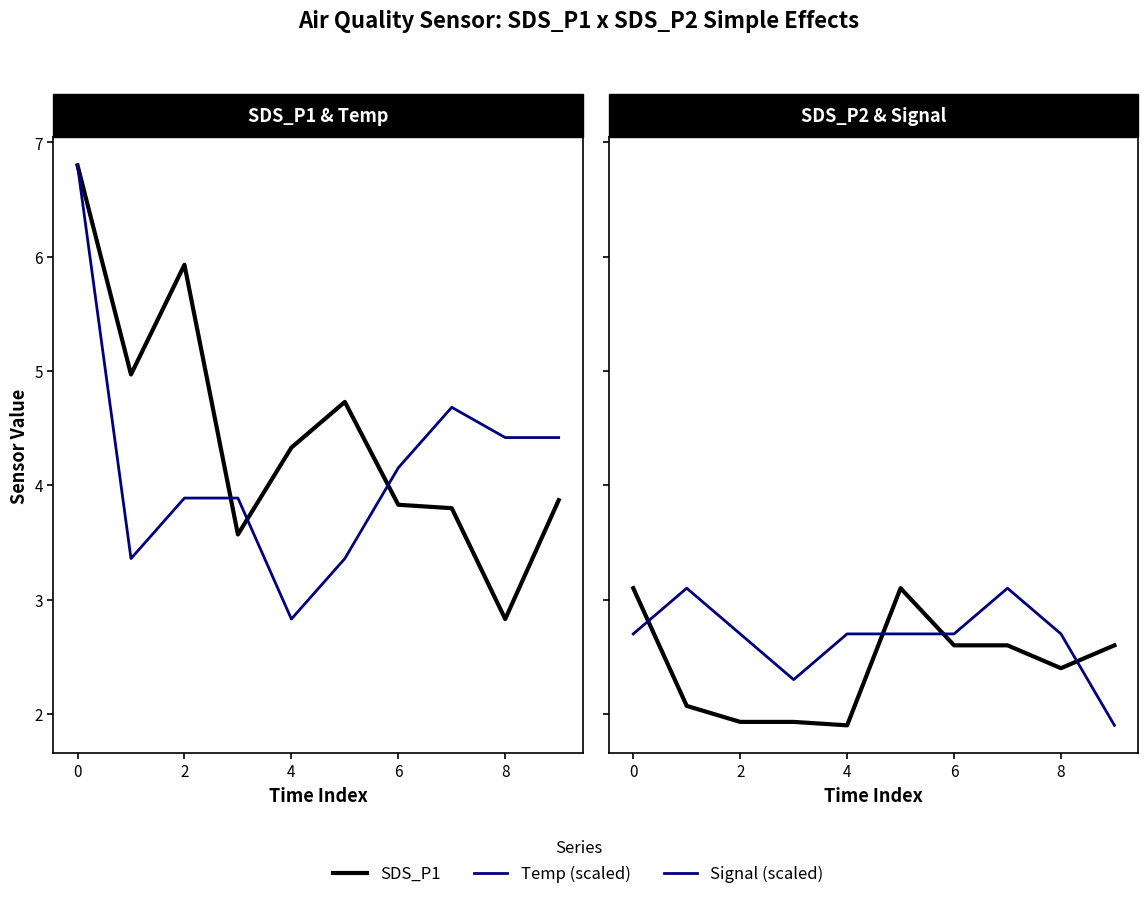

What is the highest value of the Temp (scaled) series?

6.8